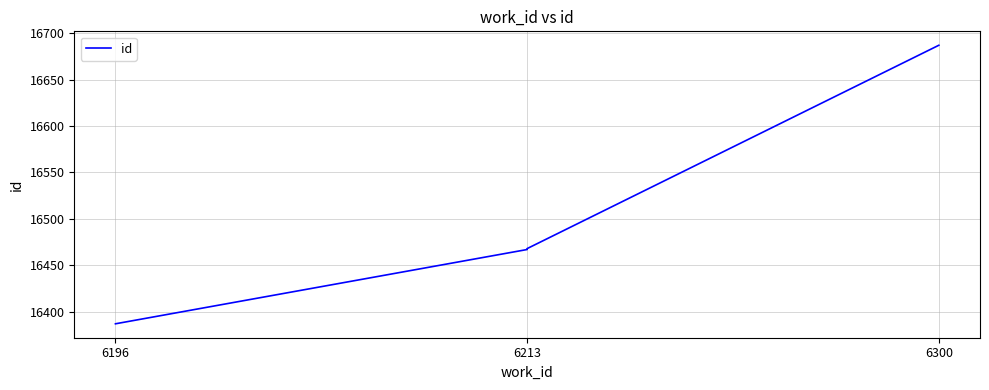

True or false: there are more than 1 points higher than both neighbors.

False